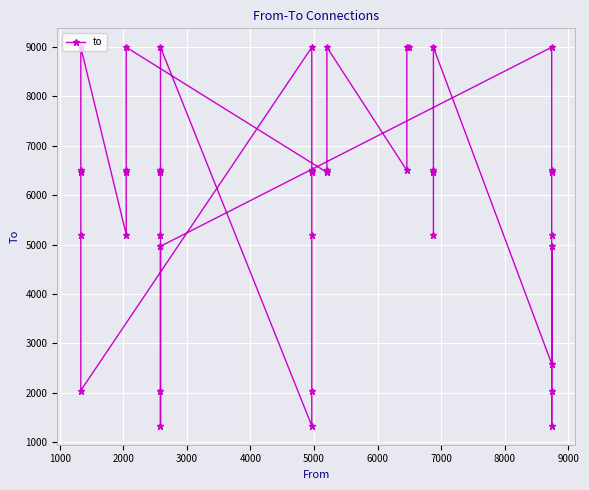

What is the minimum value shown in the chart?

1333